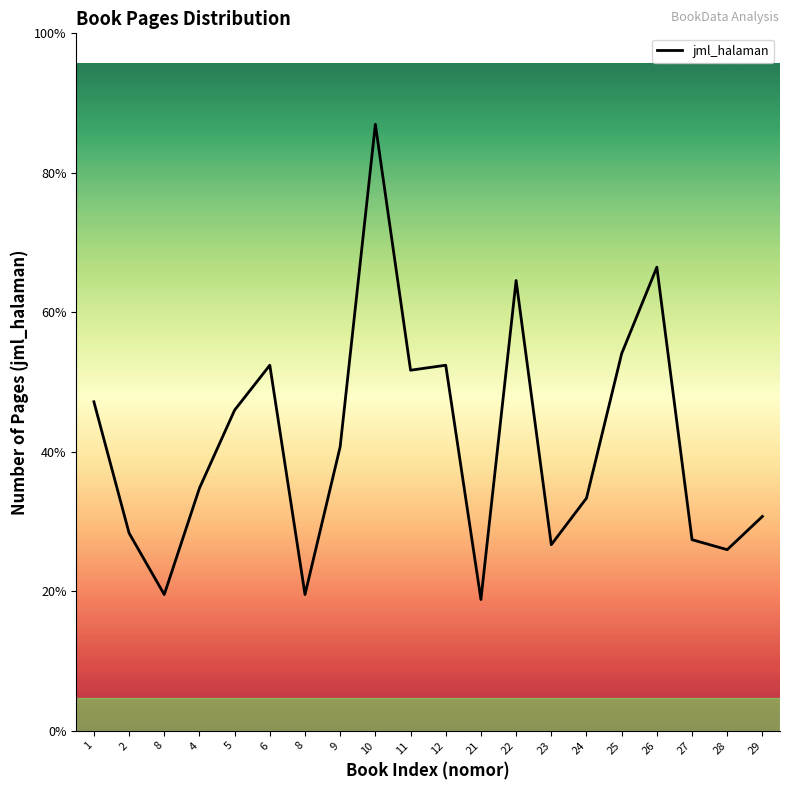

What is the sum of all values?

3474